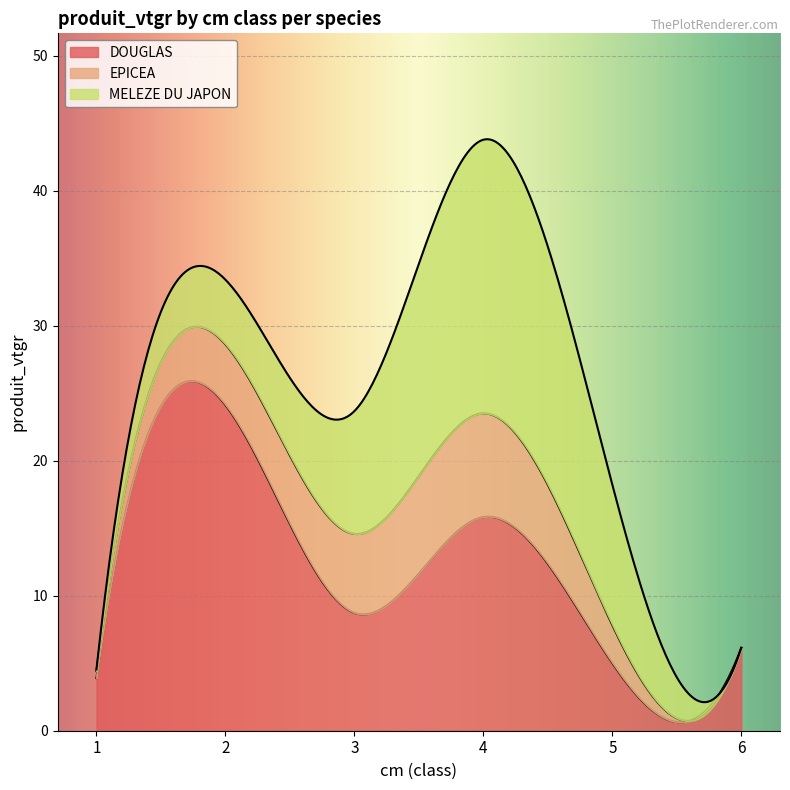

True or false: MELEZE DU JAPON and DOUGLAS intersect in this chart.

True